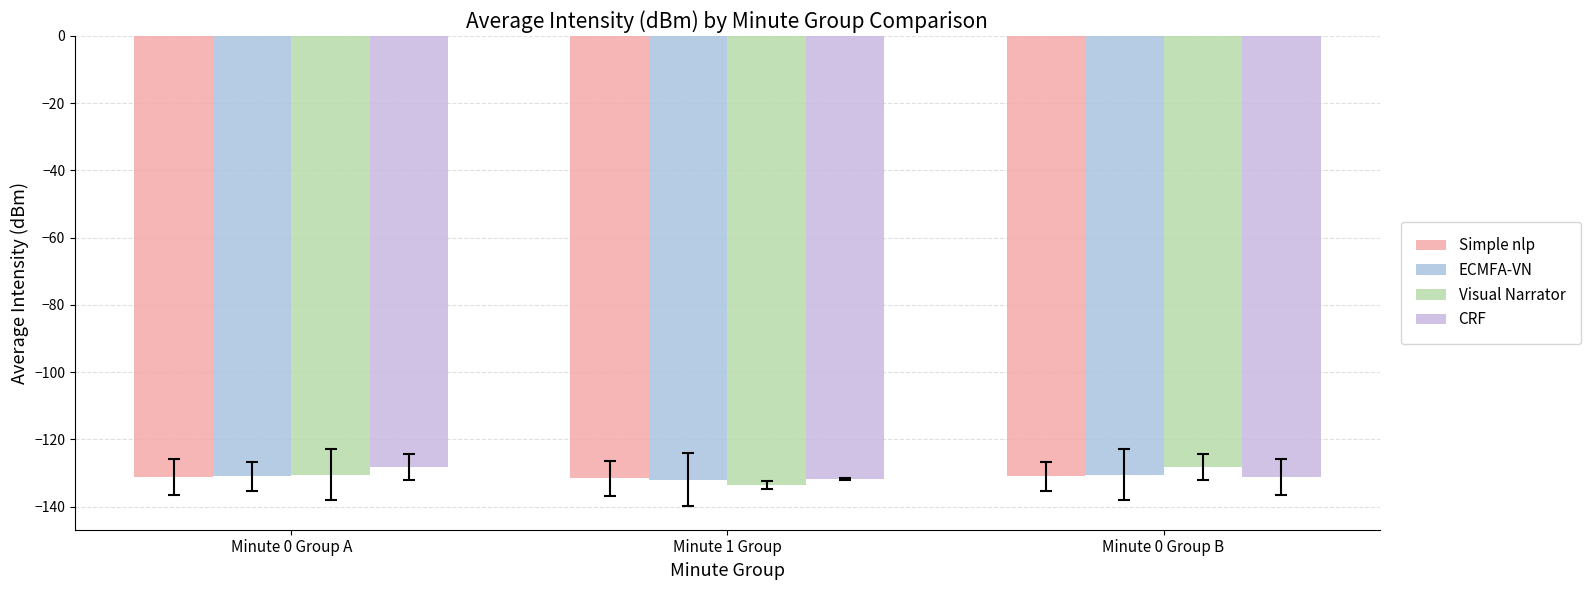

What is the label of the 2nd bar from the right?

Minute 1 Group